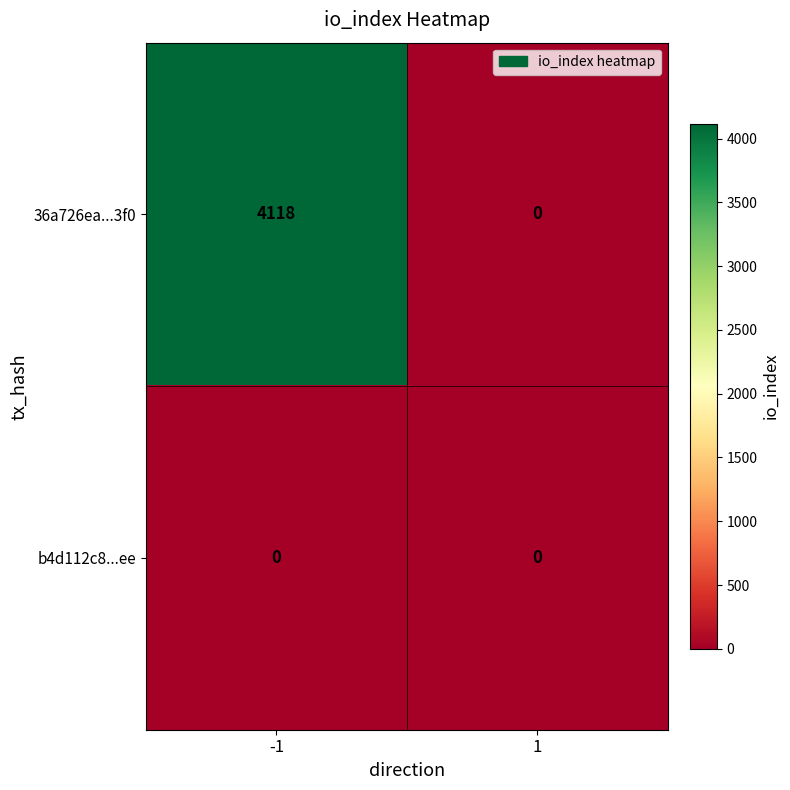

Reading left to right, list all the values displayed in this chart.

36a726ea...3f0: 4118	0
b4d112c8...ee: 0	0